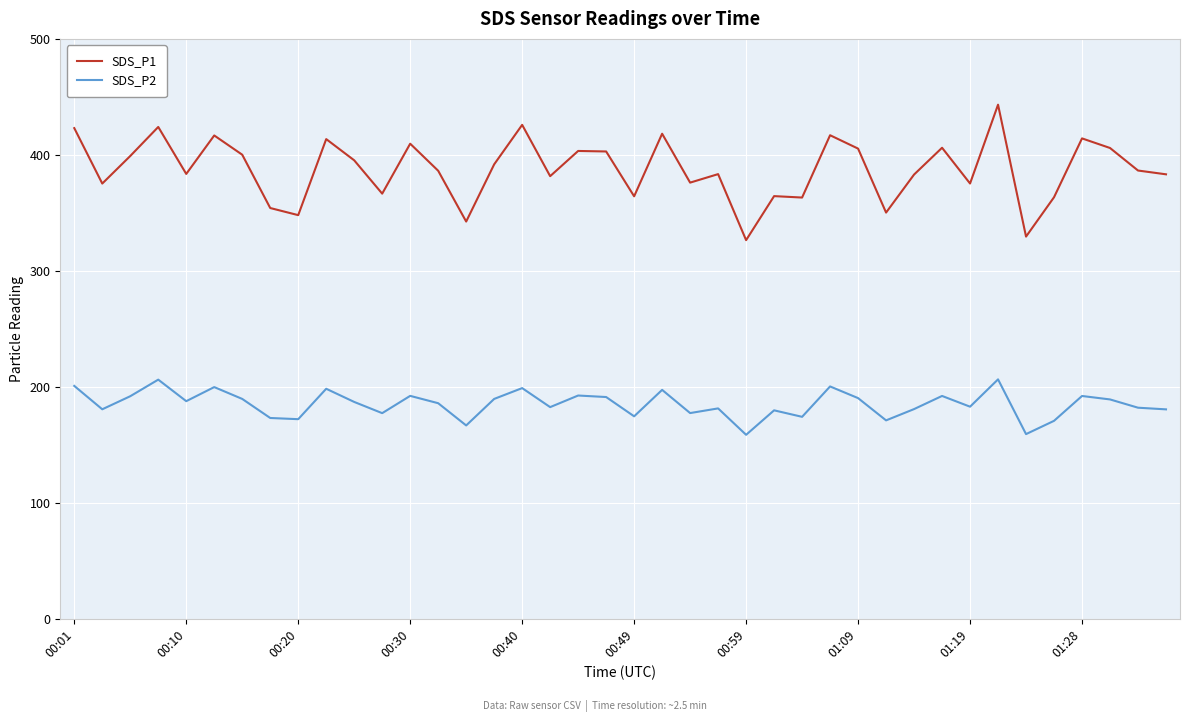

True or false: SDS_P1 and SDS_P2 intersect in this chart.

False